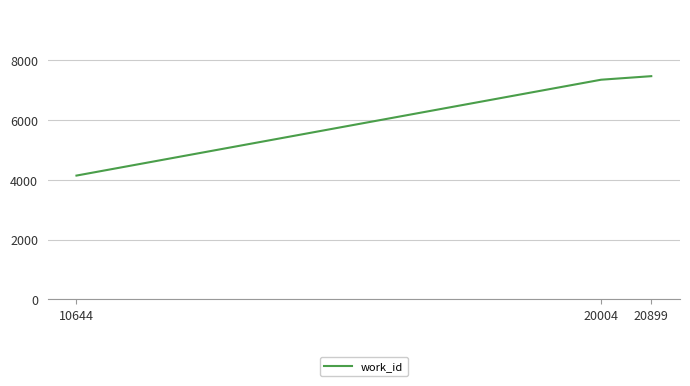

The chart shows a value of 2859 at 10644. True or false?

False